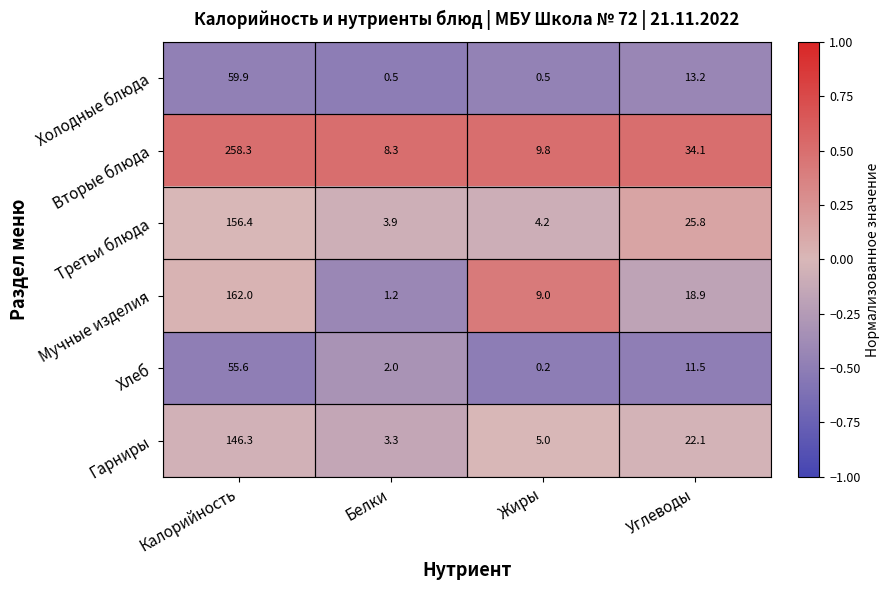

Count the number of data series in this chart.

6